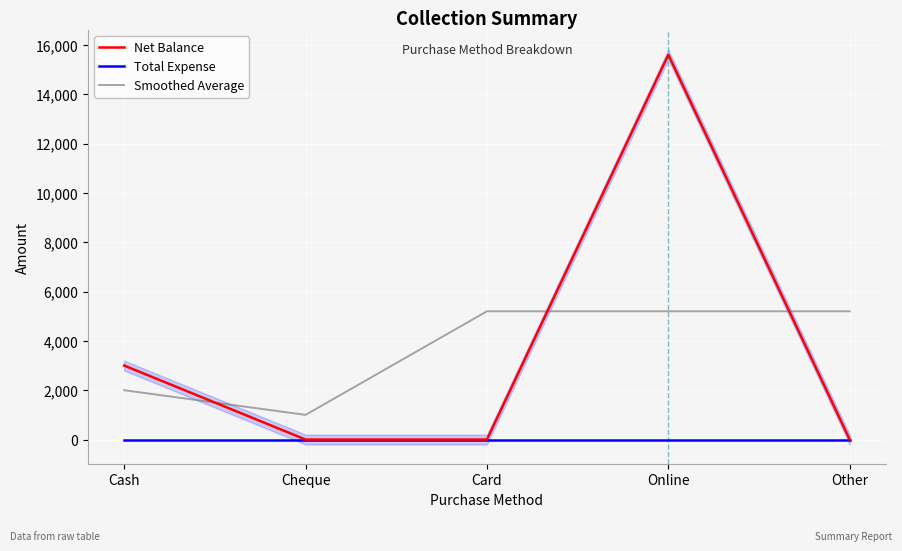

What is the sum of the Net Balance values at Online and Other?

15600